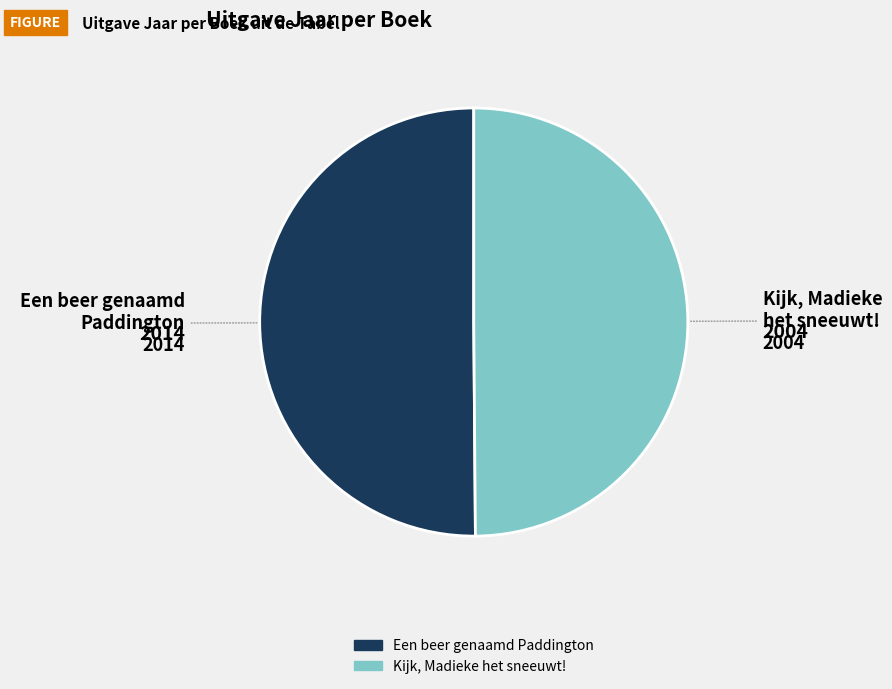

Do Een beer genaamd Paddington and Kijk, Madieke het sneeuwt! together represent more than half of the pie?

Yes